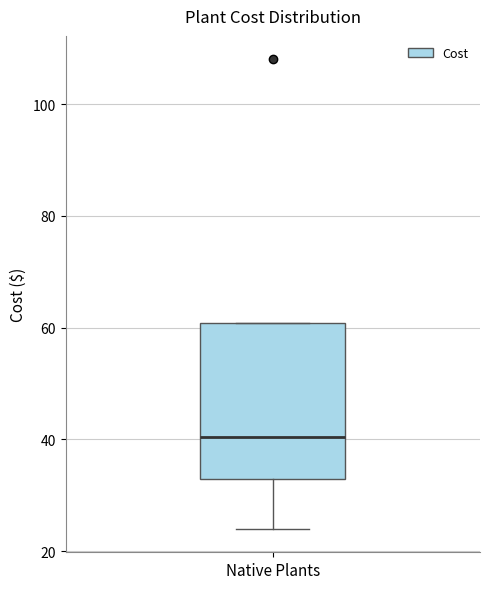

Where does the lower whisker of the box for Native Plants end on the y-axis? The values are not printed on the chart, so give them approximately, as read against the axis.

24